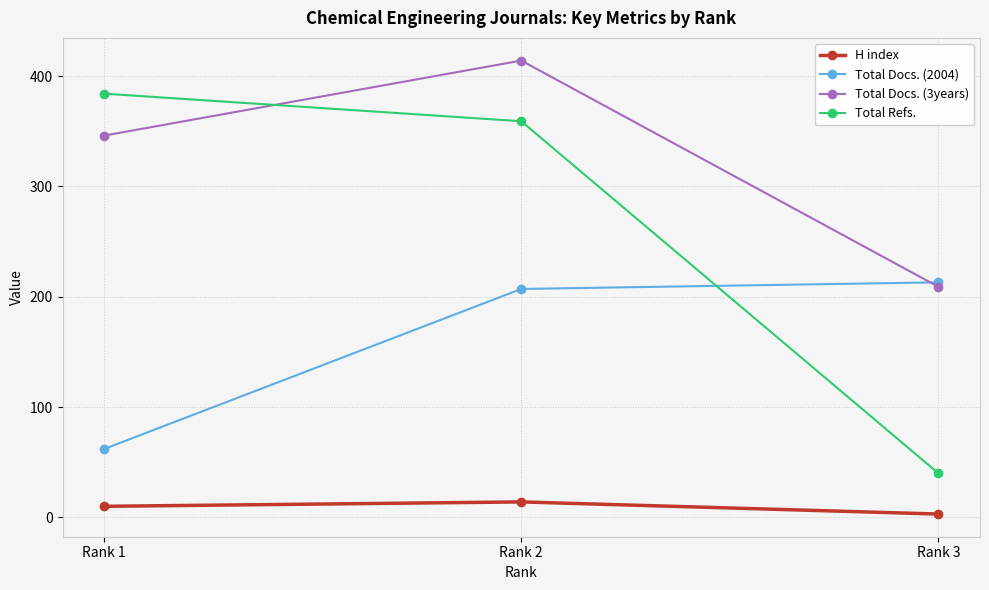

What is the difference between the H index values at Rank 2 and Rank 3?

11